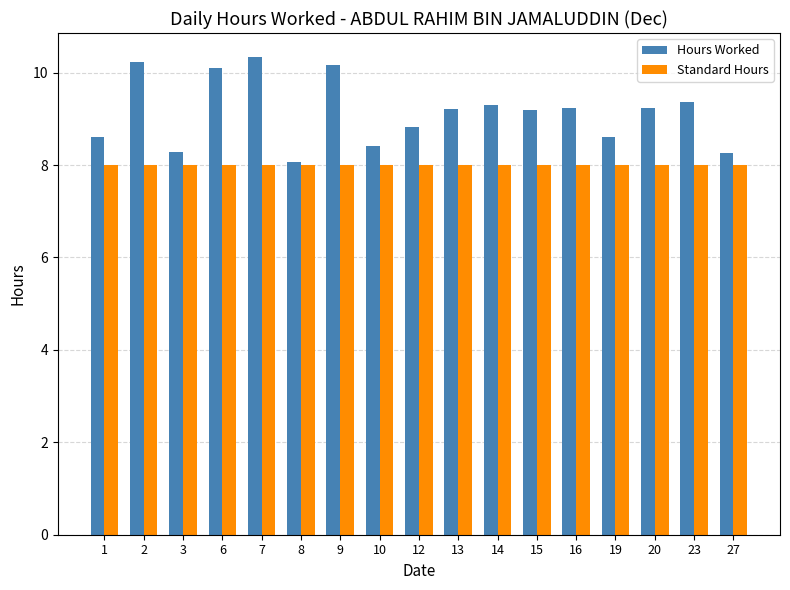

Where does the Hours Worked series first go above 9?

2